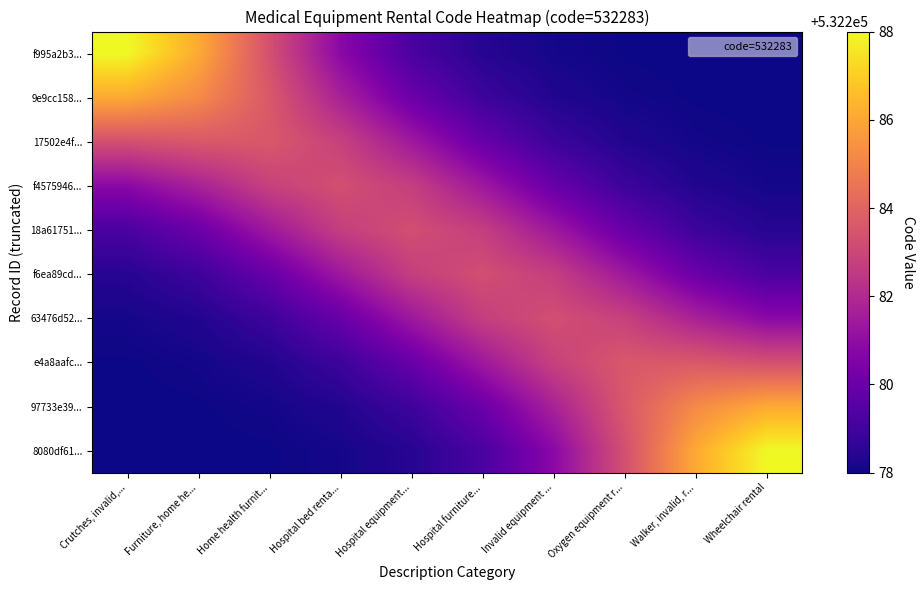

At which category is the sum across all series the highest?

Crutches, invalid,...